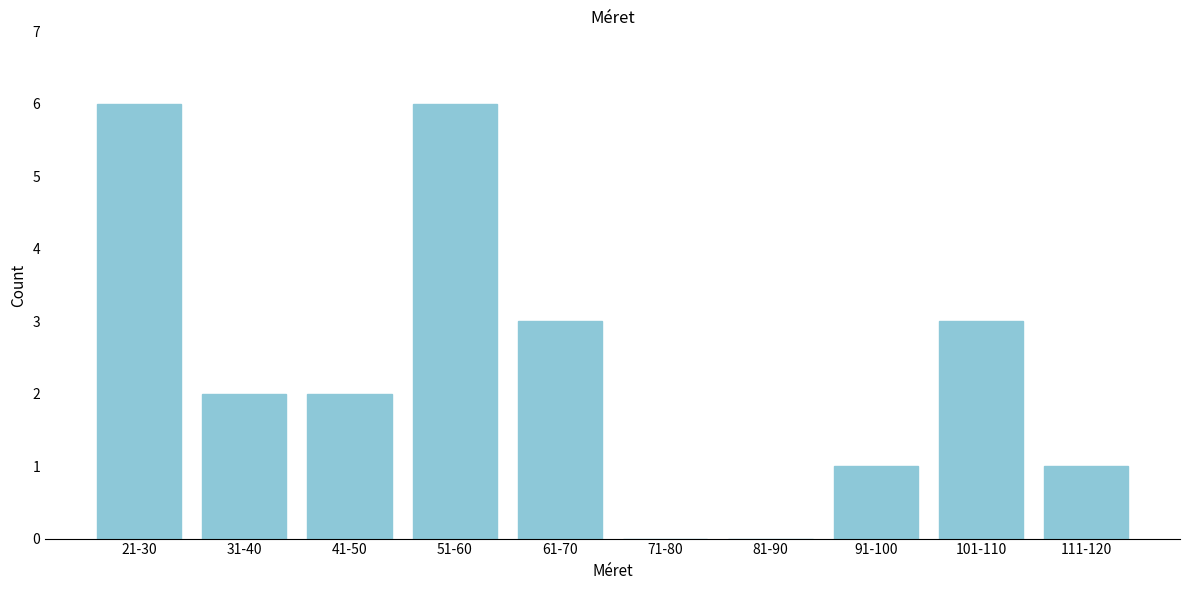

Reading left to right, what are all the values shown in this chart?

21-30=6	31-40=2	41-50=2	51-60=6	61-70=3	71-80=0	81-90=0	91-100=1	101-110=3	111-120=1